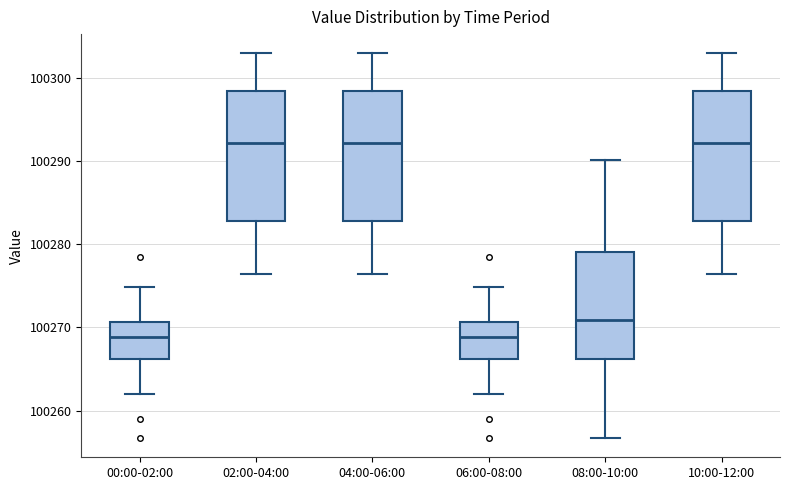

Where does the lower whisker of the box for 04:00-06:00 end on the y-axis? The values are not printed on the chart, so give them approximately, as read against the axis.

100276